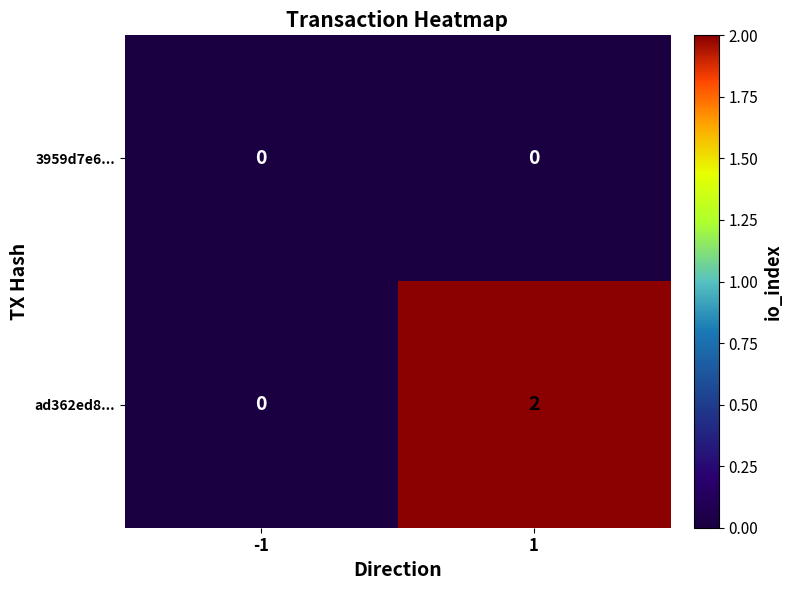

How many series are shown in this chart?

2